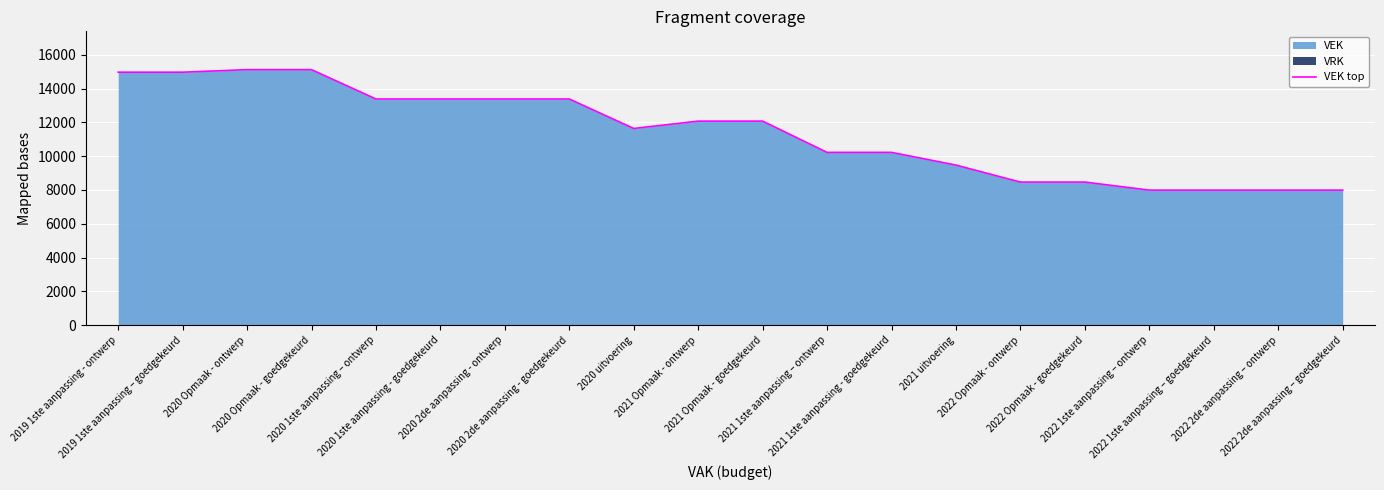

What is the value of the 19th point from the left?

7990